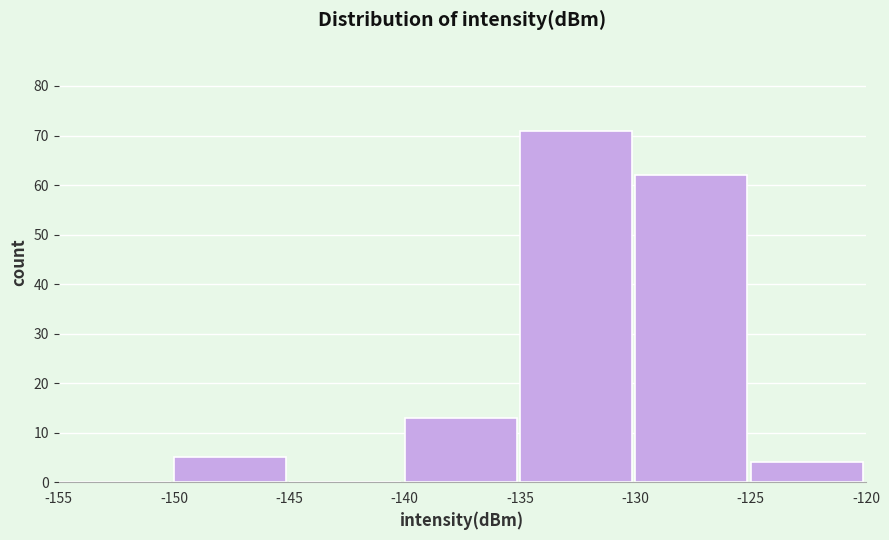

What is the height of the bar covering -130 to -125 on the x-axis? The values are not printed on the chart, so give them approximately, as read against the axis.

62